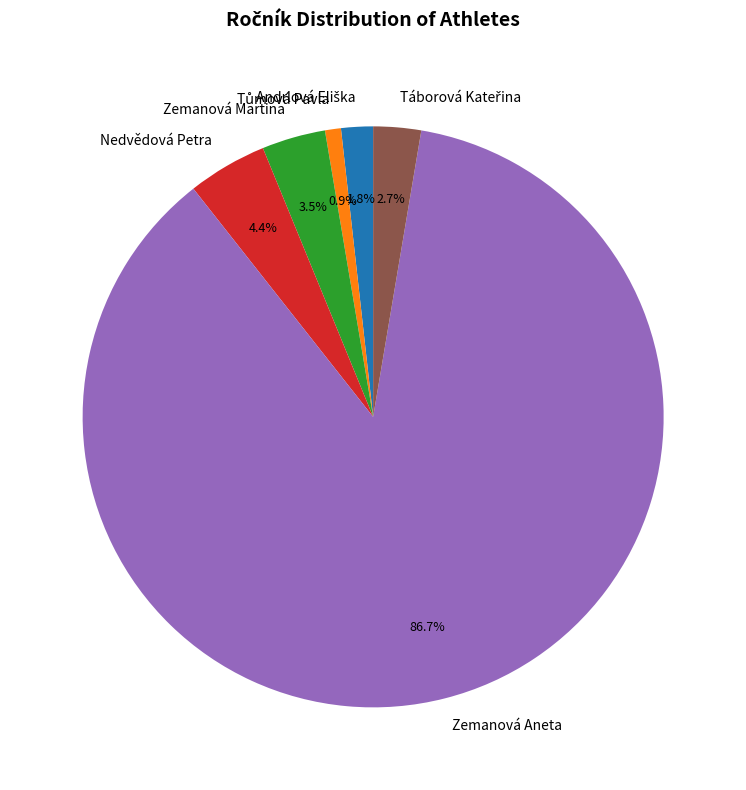

Approximately how many times larger is the value at Zemanová Martina compared to Nedvědová Petra?

0.8